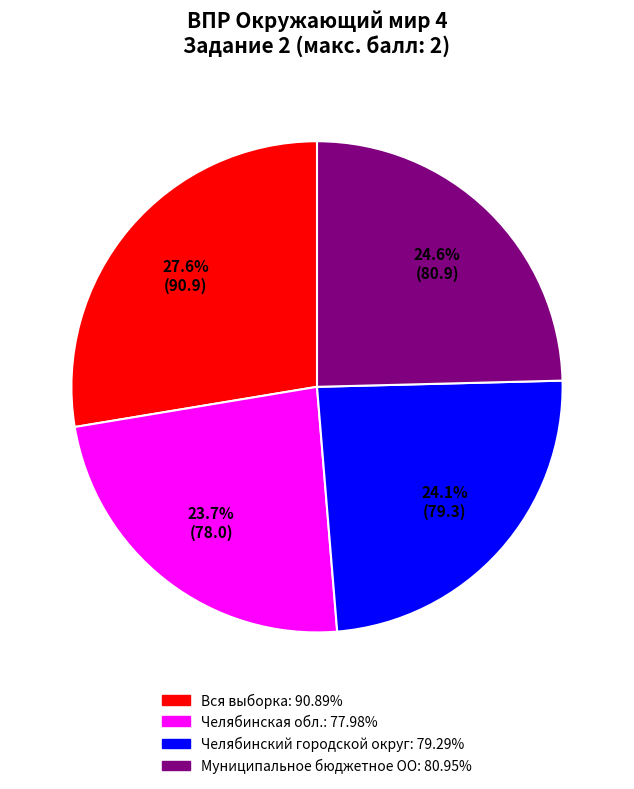

To the nearest percent, what is the average slice percentage?

25%